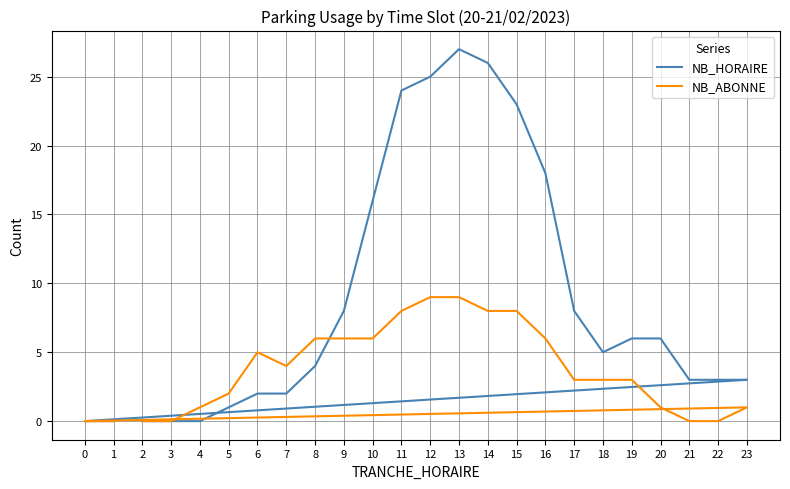

At how many categories does at least one series exceed 3?

15